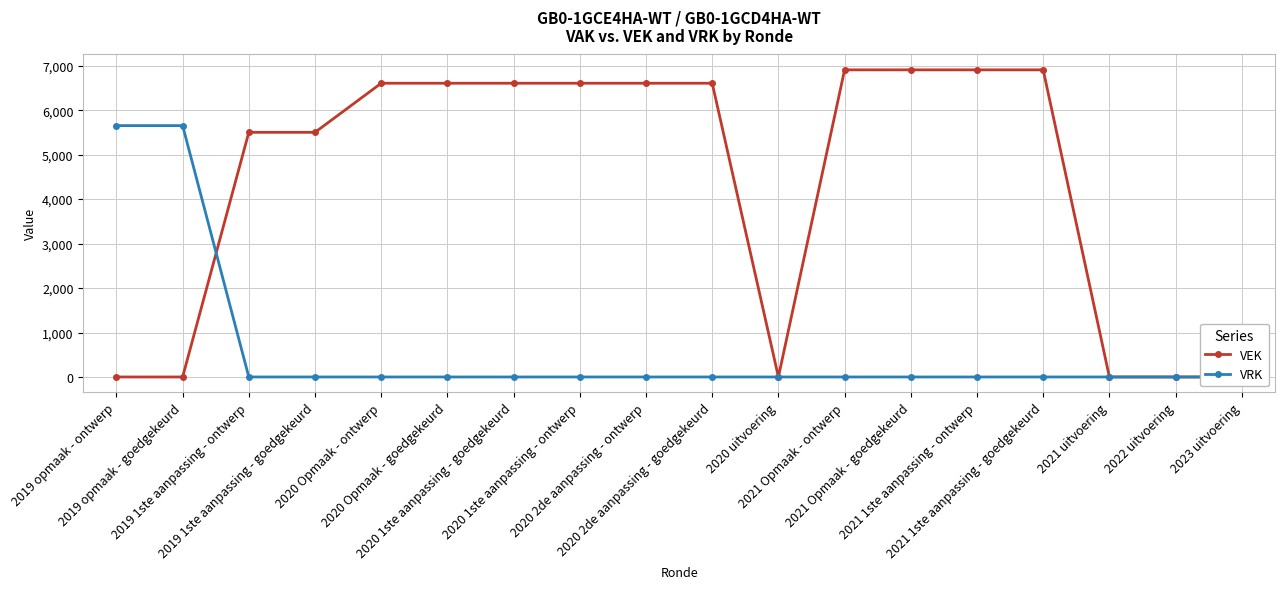

List the labels in order of VRK value, smallest first.

2019 1ste aanpassing - ontwerp, 2019 1ste aanpassing - goedgekeurd, 2020 Opmaak - ontwerp, 2020 Opmaak - goedgekeurd, 2020 1ste aanpassing - goedgekeurd, 2020 1ste aanpassing - ontwerp, 2020 2de aanpassing - ontwerp, 2020 2de aanpassing - goedgekeurd, 2020 uitvoering, 2021 Opmaak - ontwerp, 2021 Opmaak - goedgekeurd, 2021 1ste aanpassing - ontwerp, 2021 1ste aanpassing - goedgekeurd, 2021 uitvoering, 2022 uitvoering, 2023 uitvoering, 2019 opmaak - ontwerp, 2019 opmaak - goedgekeurd